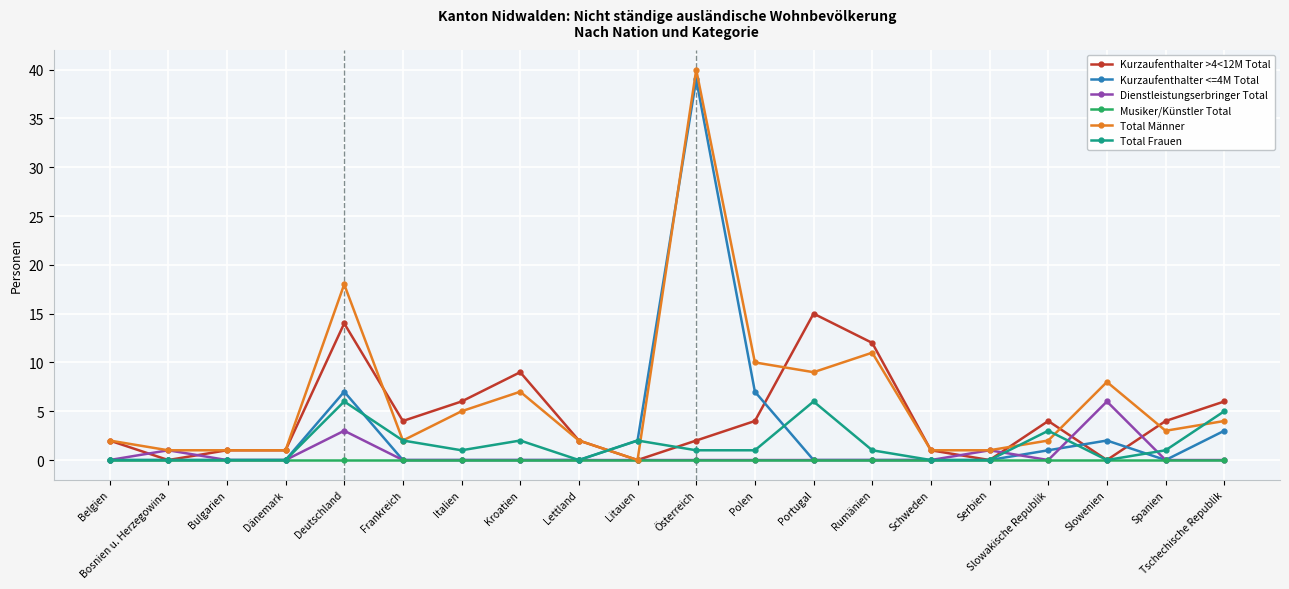

Reading right to left, list all the values displayed in this chart.

Kurzaufenthalter >4<12M Total: Tschechische Republik=6	Spanien=4	Slowenien=0	Slowakische Republik=4	Serbien=0	Schweden=1	Rumänien=12	Portugal=15	Polen=4	Österreich=2	Litauen=0	Lettland=2	Kroatien=9	Italien=6	Frankreich=4	Deutschland=14	Dänemark=1	Bulgarien=1	Bosnien u. Herzegowina=0	Belgien=2
Kurzaufenthalter <=4M Total: Tschechische Republik=3	Spanien=0	Slowenien=2	Slowakische Republik=1	Serbien=0	Schweden=0	Rumänien=0	Portugal=0	Polen=7	Österreich=39	Litauen=2	Lettland=0	Kroatien=0	Italien=0	Frankreich=0	Deutschland=7	Dänemark=0	Bulgarien=0	Bosnien u. Herzegowina=0	Belgien=0
Dienstleistungserbringer Total: Tschechische Republik=0	Spanien=0	Slowenien=6	Slowakische Republik=0	Serbien=1	Schweden=0	Rumänien=0	Portugal=0	Polen=0	Österreich=0	Litauen=0	Lettland=0	Kroatien=0	Italien=0	Frankreich=0	Deutschland=3	Dänemark=0	Bulgarien=0	Bosnien u. Herzegowina=1	Belgien=0
Musiker/Künstler Total: Tschechische Republik=0	Spanien=0	Slowenien=0	Slowakische Republik=0	Serbien=0	Schweden=0	Rumänien=0	Portugal=0	Polen=0	Österreich=0	Litauen=0	Lettland=0	Kroatien=0	Italien=0	Frankreich=0	Deutschland=0	Dänemark=0	Bulgarien=0	Bosnien u. Herzegowina=0	Belgien=0
Total Männer: Tschechische Republik=4	Spanien=3	Slowenien=8	Slowakische Republik=2	Serbien=1	Schweden=1	Rumänien=11	Portugal=9	Polen=10	Österreich=40	Litauen=0	Lettland=2	Kroatien=7	Italien=5	Frankreich=2	Deutschland=18	Dänemark=1	Bulgarien=1	Bosnien u. Herzegowina=1	Belgien=2
Total Frauen: Tschechische Republik=5	Spanien=1	Slowenien=0	Slowakische Republik=3	Serbien=0	Schweden=0	Rumänien=1	Portugal=6	Polen=1	Österreich=1	Litauen=2	Lettland=0	Kroatien=2	Italien=1	Frankreich=2	Deutschland=6	Dänemark=0	Bulgarien=0	Bosnien u. Herzegowina=0	Belgien=0